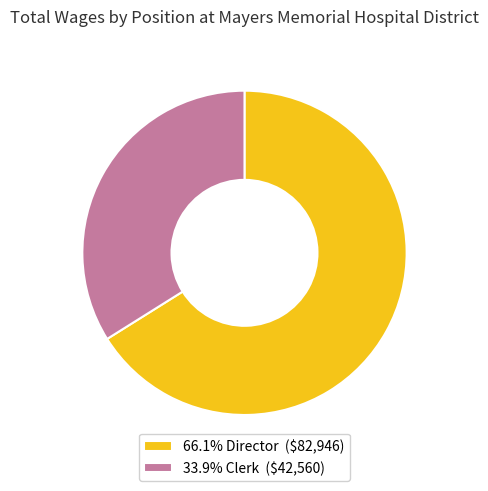

Is 66.1% Director ($82,946) the majority of the pie?

Yes